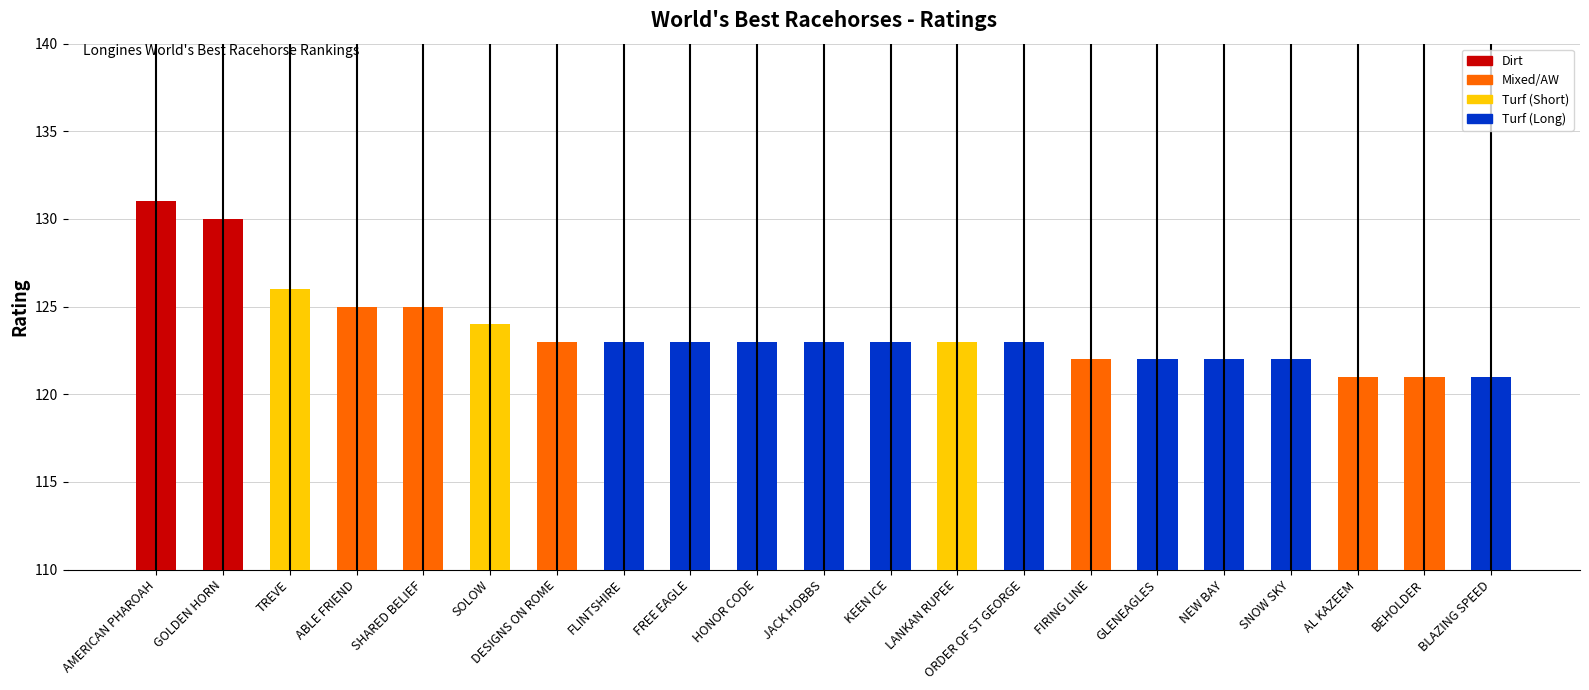

Which has a higher value, TREVE or SNOW SKY?

TREVE